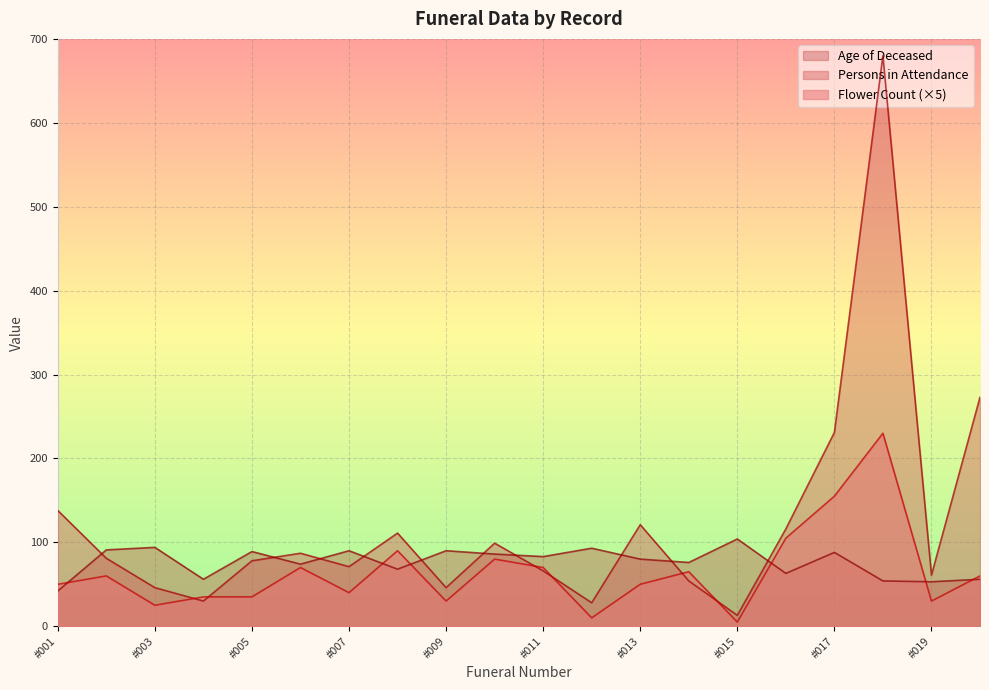

What is the difference between the maximum and minimum values in the Persons in Attendance series?

667